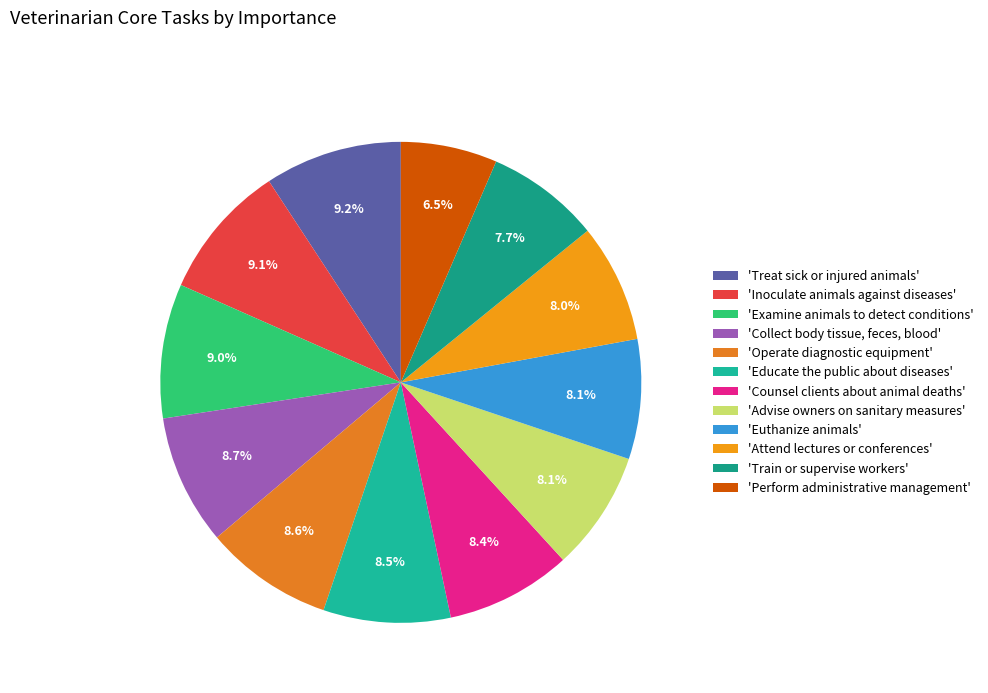

Which category has the smallest portion of the pie?

'Perform administrative management'